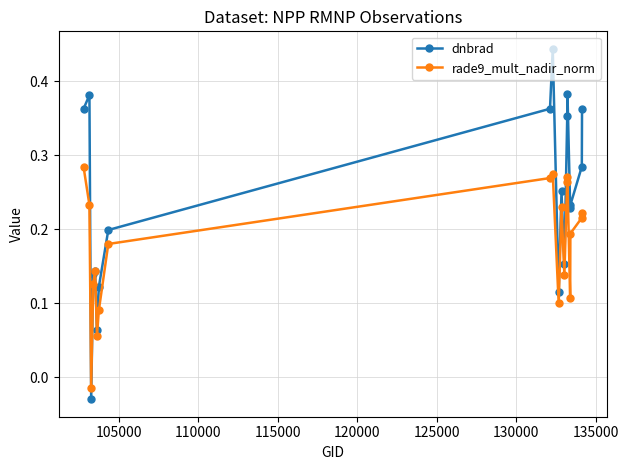

In dnbrad, how many points are higher than both neighbors (excluding endpoints)?

5